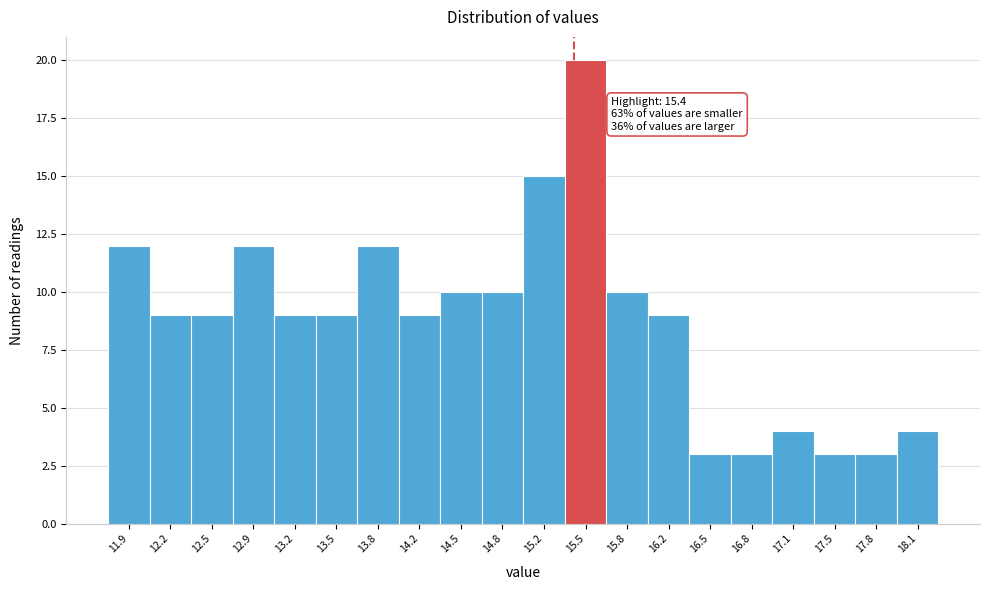

Which range on the x-axis has the tallest bar?

15.33 to 15.66